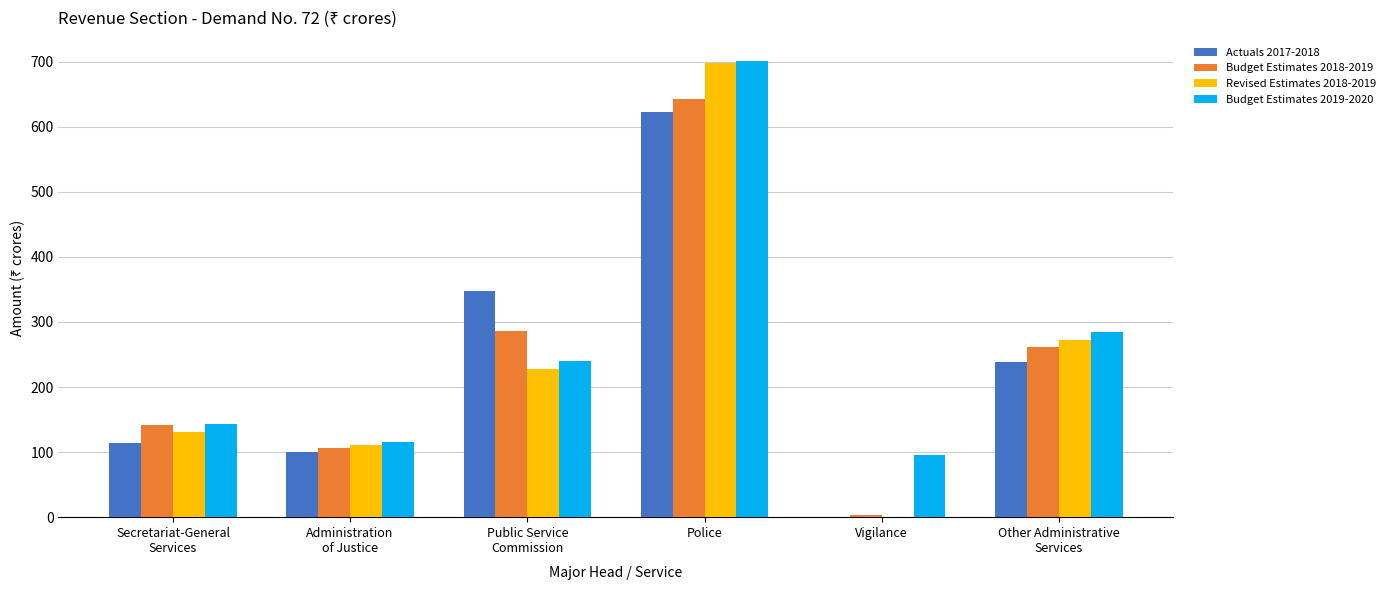

What are all the series names shown in the legend?

Actuals 2017-2018, Budget Estimates 2018-2019, Revised Estimates 2018-2019, Budget Estimates 2019-2020